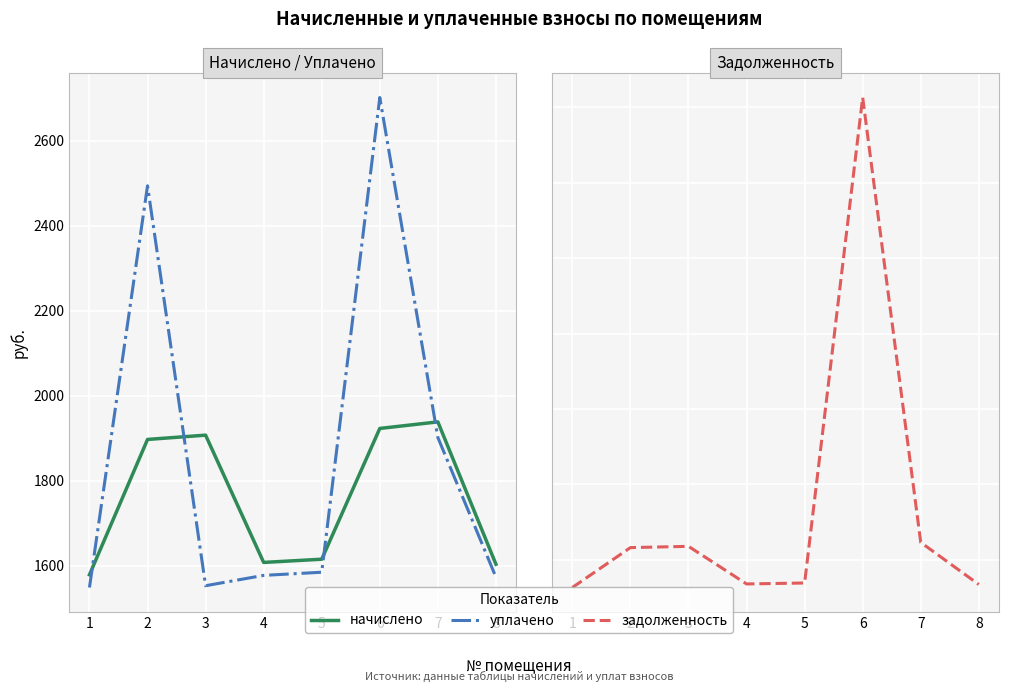

True or false: начислено and задолженность cross at least once.

False